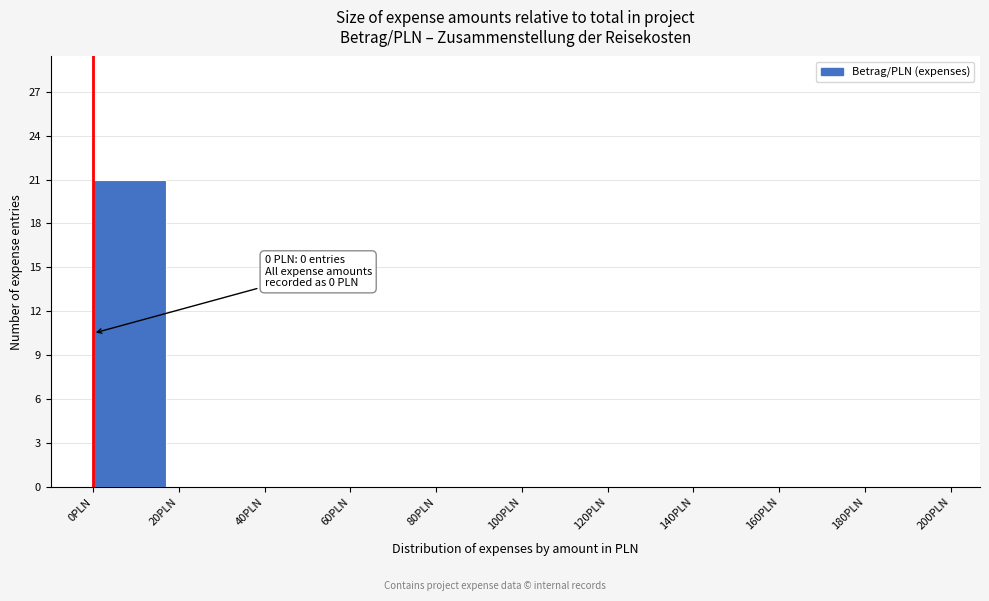

Which range on the x-axis has the tallest bar?

0 to 20